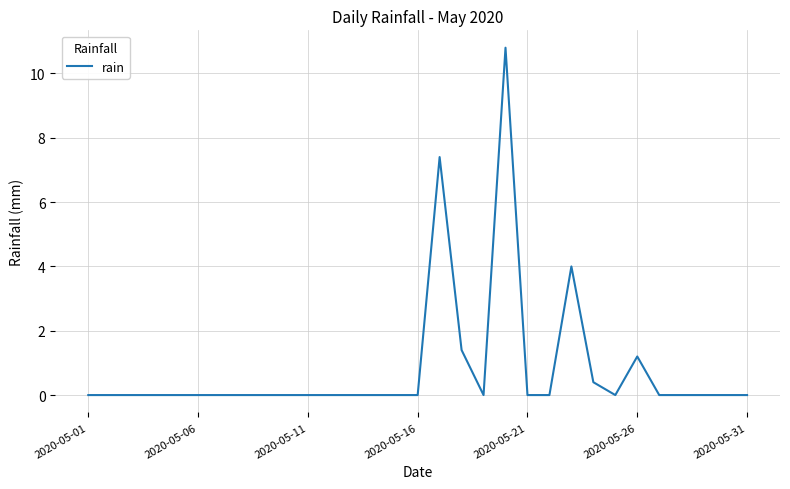

What is the greatest value displayed?

10.8